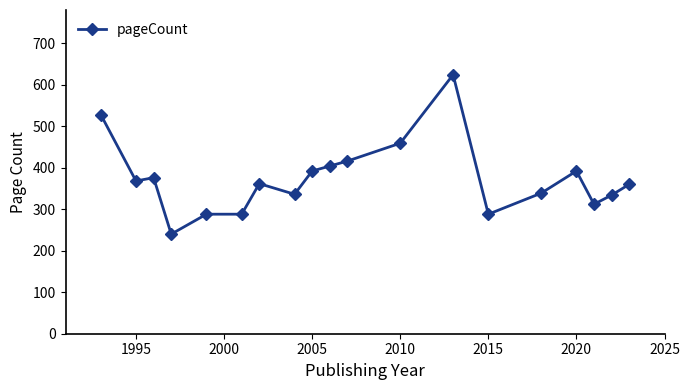

What is the difference between the maximum and second lowest values?

336.0